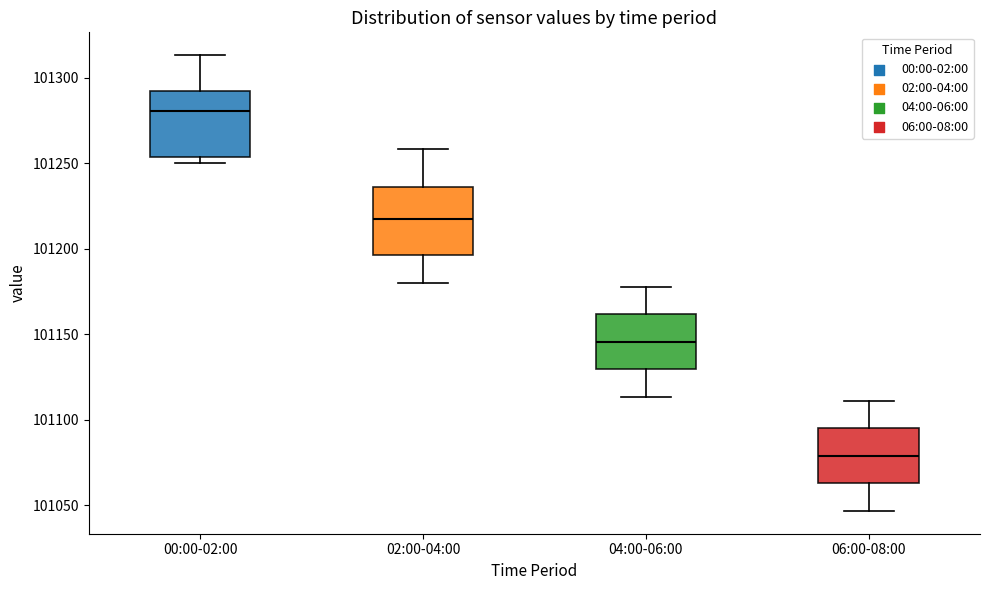

Where does the median line of the box for 02:00-04:00 sit on the y-axis? The values are not printed on the chart, so give them approximately, as read against the axis.

101220